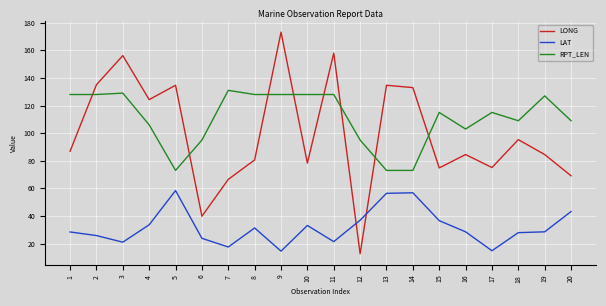

Is the value of LAT at 3 greater than the value of LONG at 18?

No